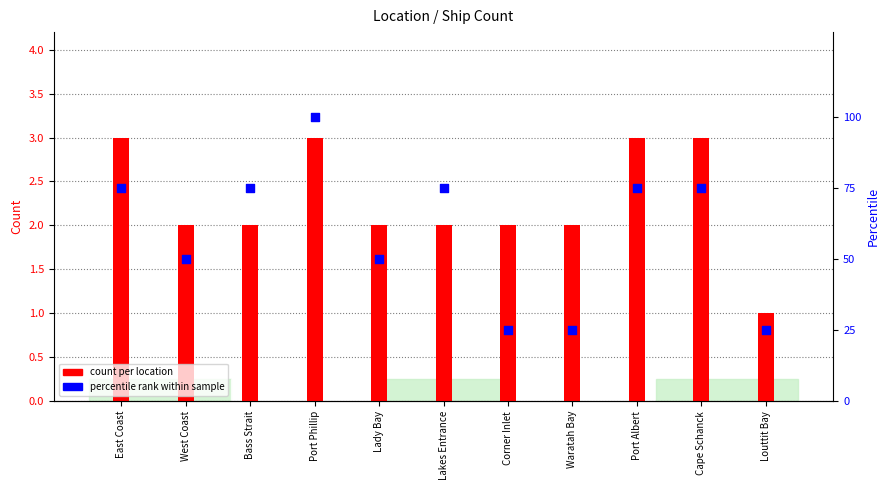

Which series reaches the maximum Y coordinate?

percentile rank